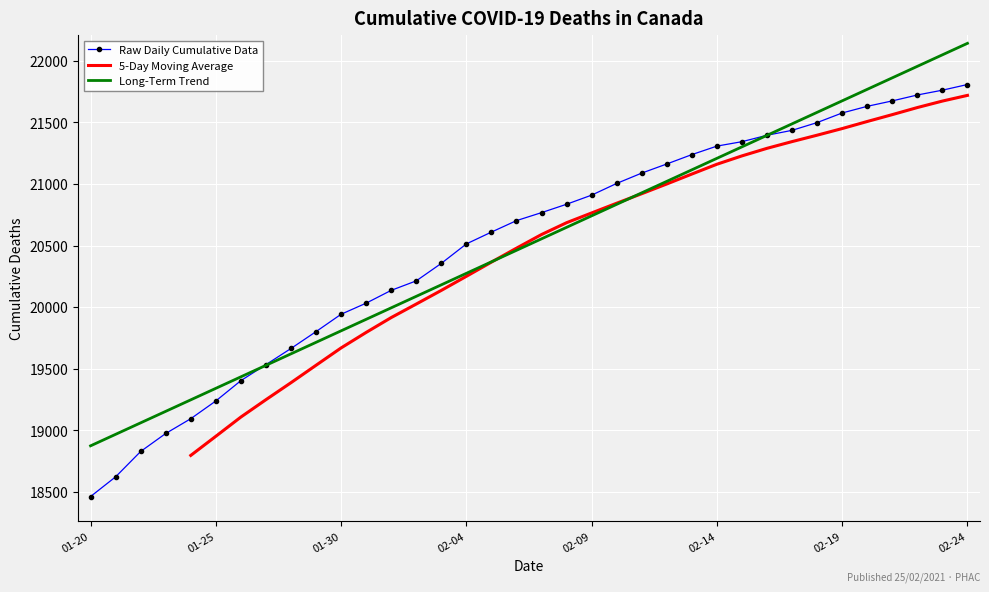

Which category has the lowest value in the Raw Daily Cumulative Data series?

01-20